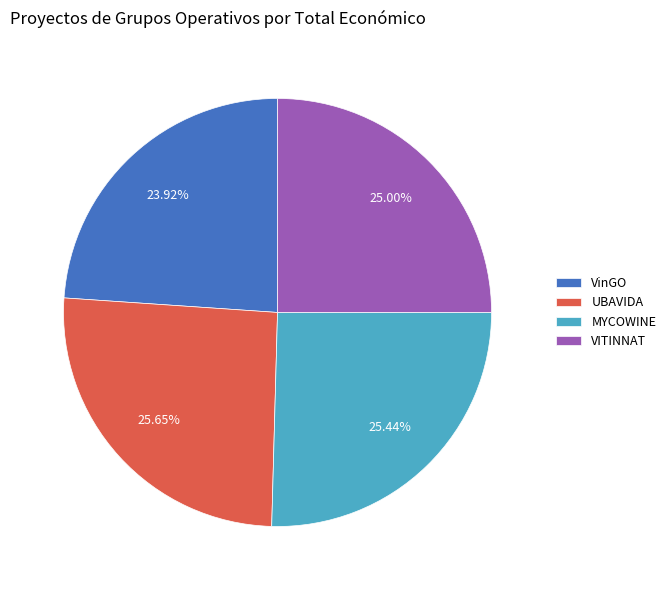

What is the ratio of the value at UBAVIDA to the value at VITINNAT?

1.0